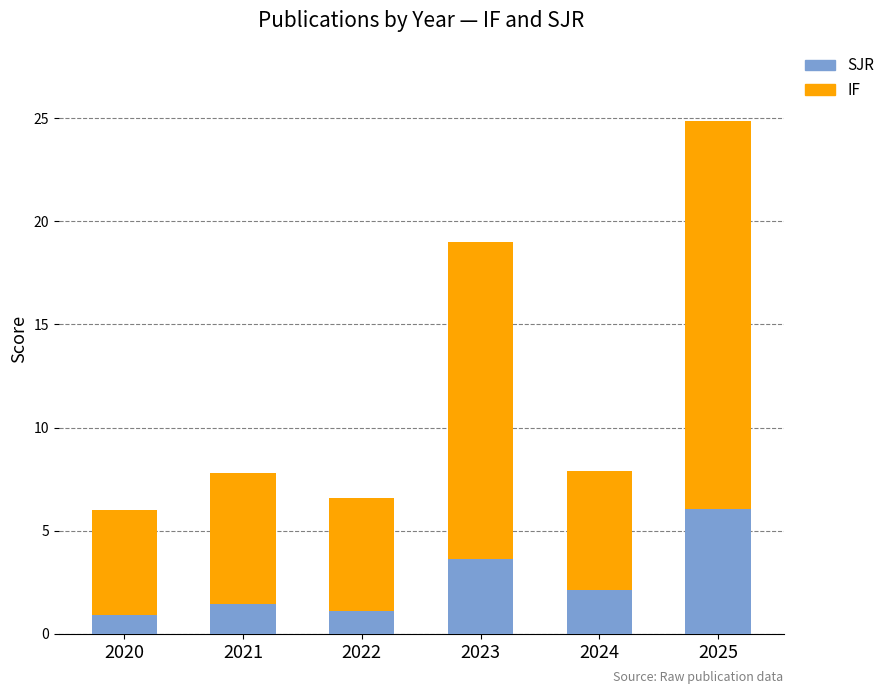

Is it true that SJR equals 0.9 at 2020?

True